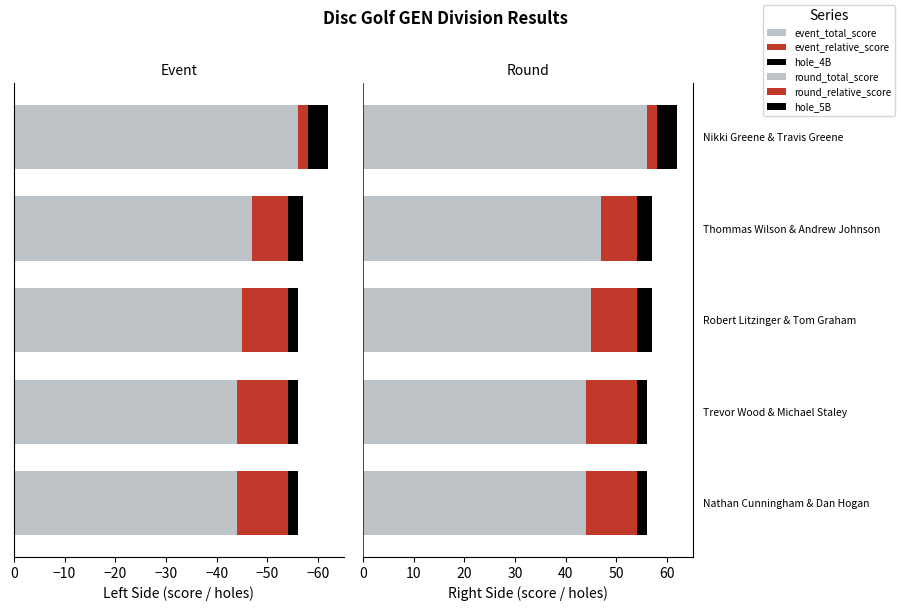

True or false: event_relative_score has a value of -14 at Trevor Wood & Michael Staley.

False